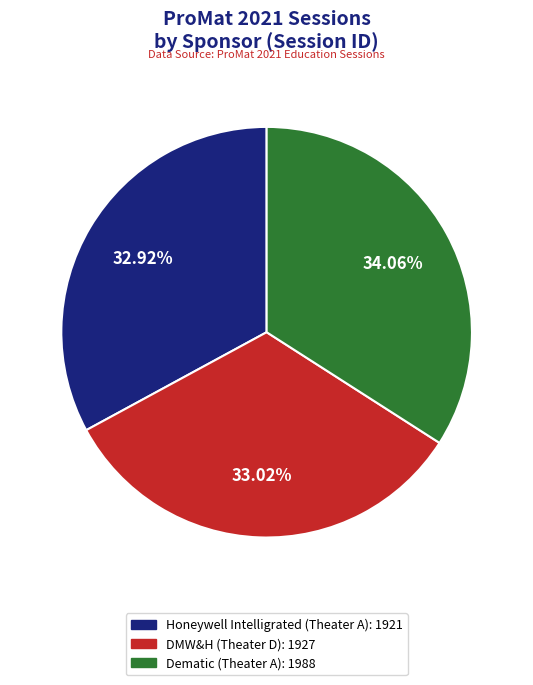

What is the largest slice in the pie chart?

Dematic (Theater A)